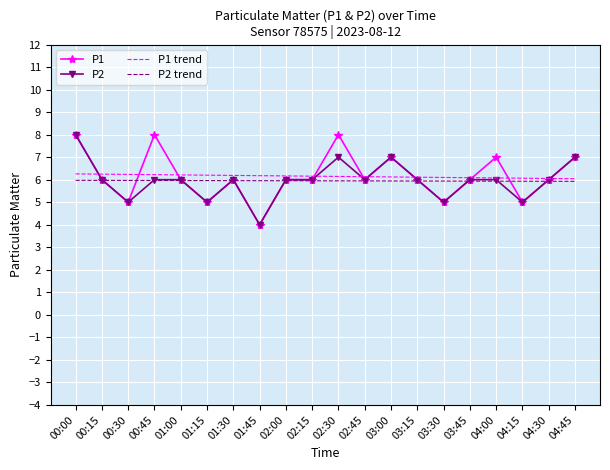

What position from the right is 00:45?

17